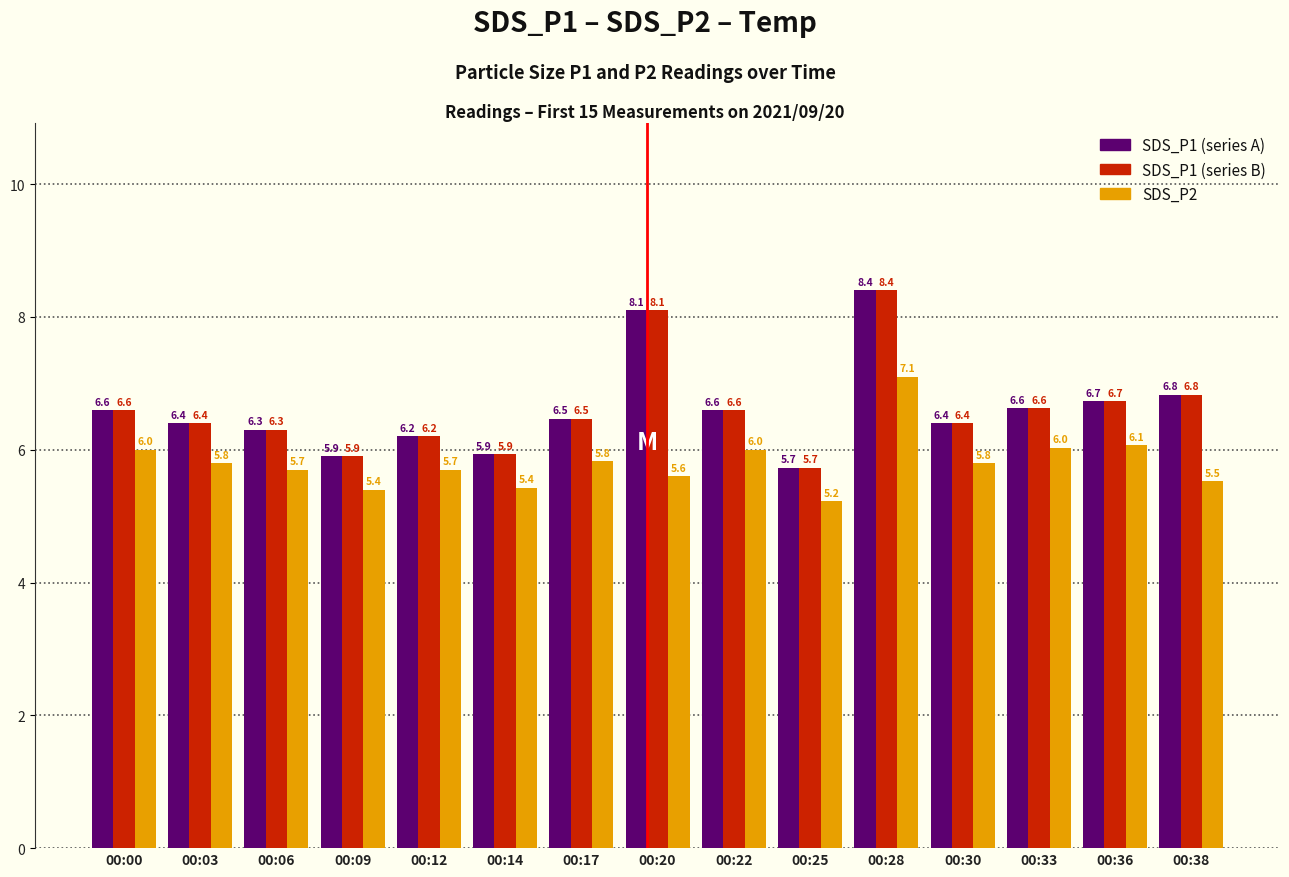

What is the spread (max minus min) of values at 00:33?

0.6